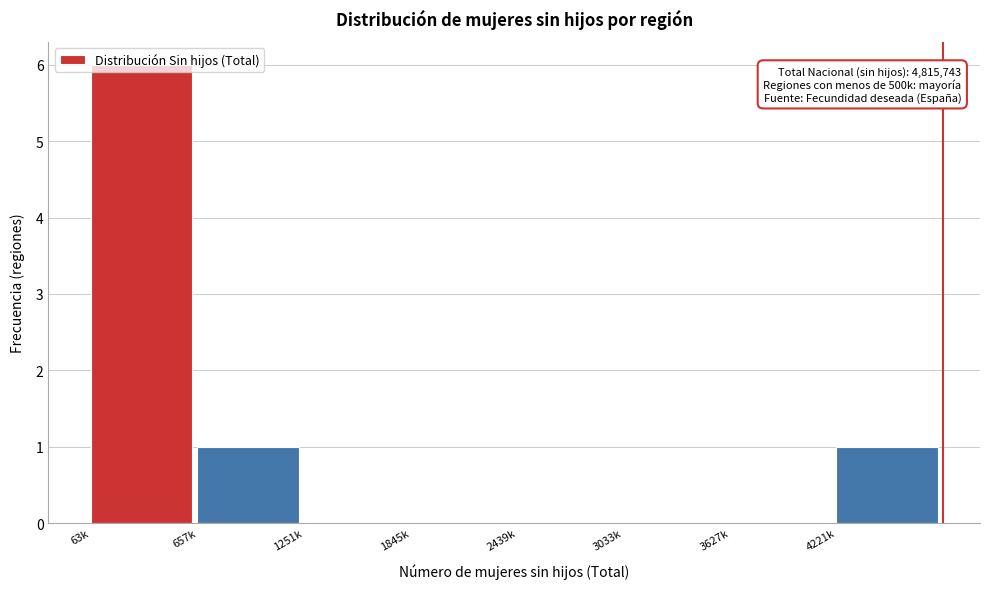

Which label corresponds to the largest value in the chart?

63k